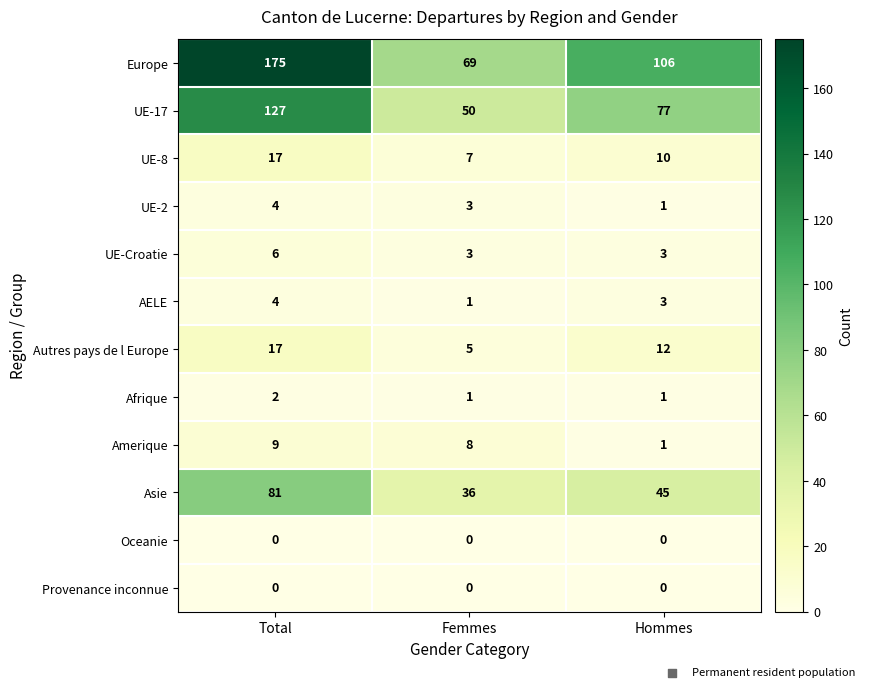

What is the highest value of the UE-2 series?

4